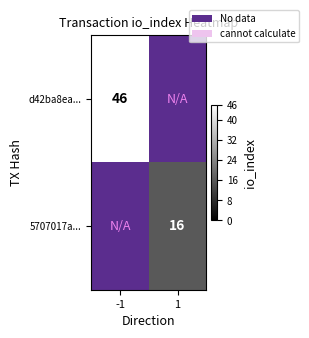

Is it true that 5707017a... equals 16 at 1?

True